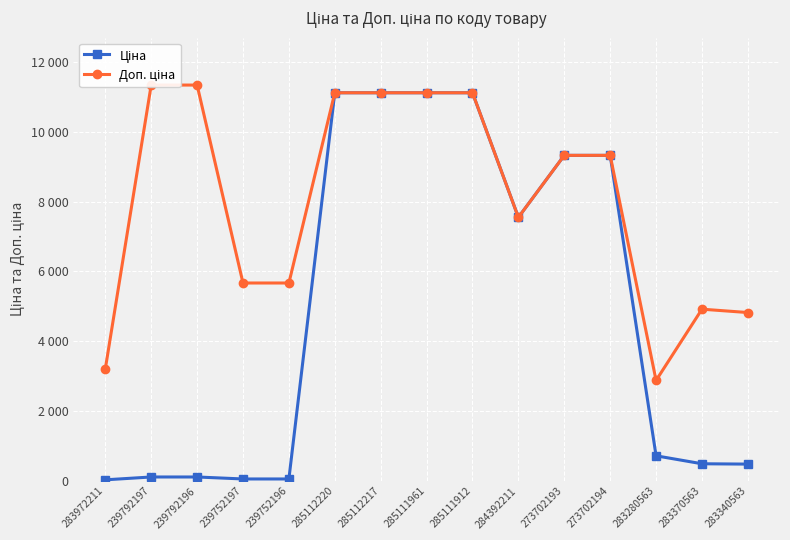

What is the label of the 4th point from the right?

273702194